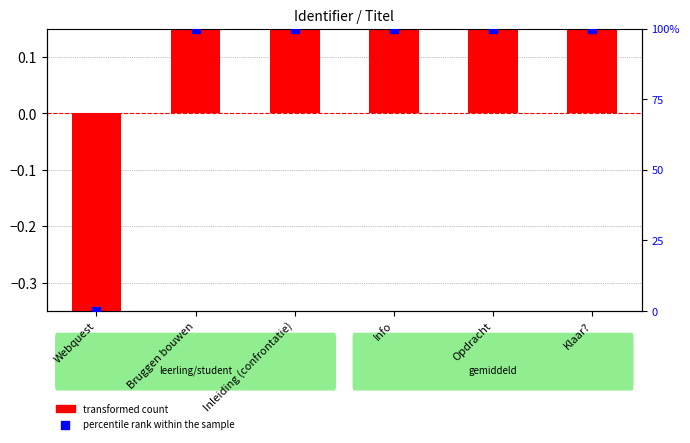

Is the value of percentile rank within the sample at Webquest greater than the value of transformed count at Opdracht?

No